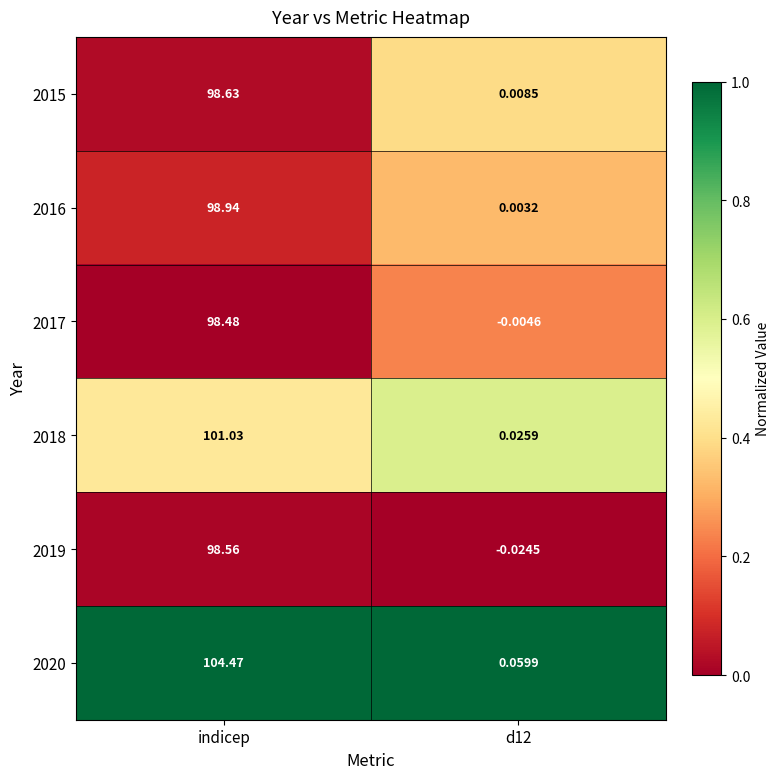

Which series has the widest spread of values?

2020